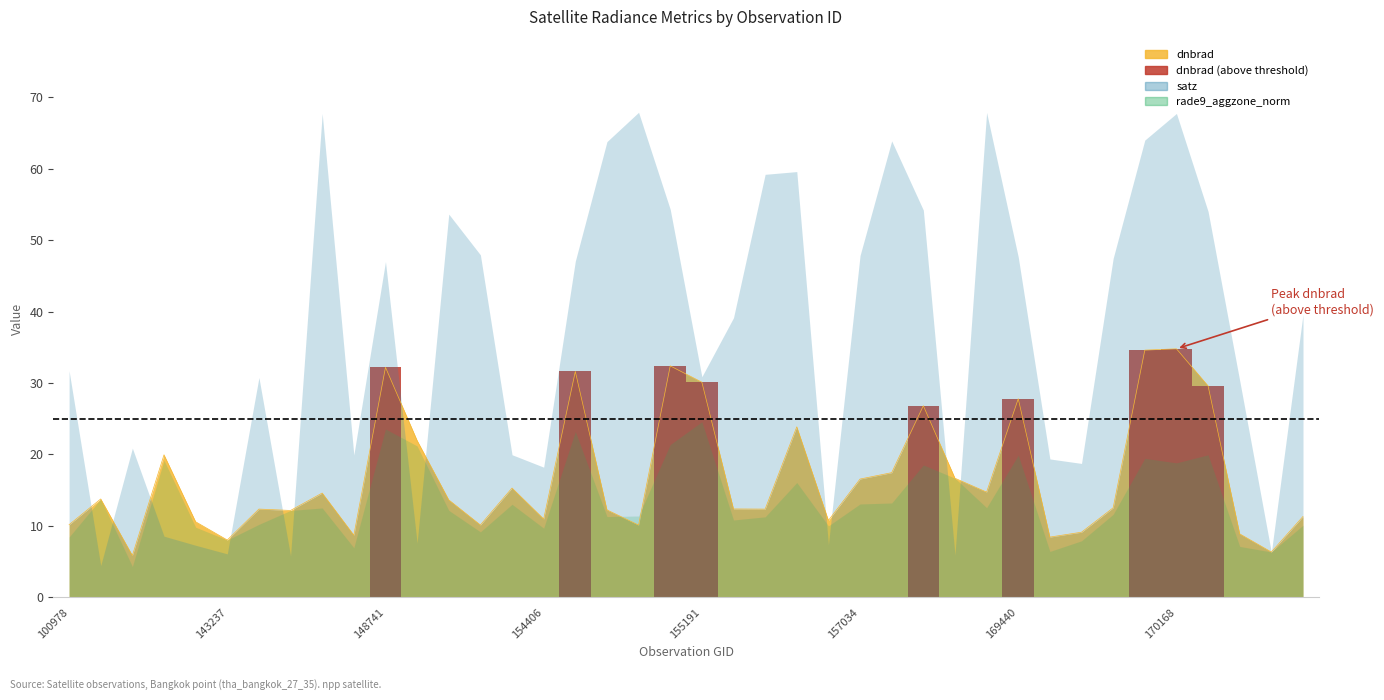

The value at 154406 is 18.1. True or false?

False